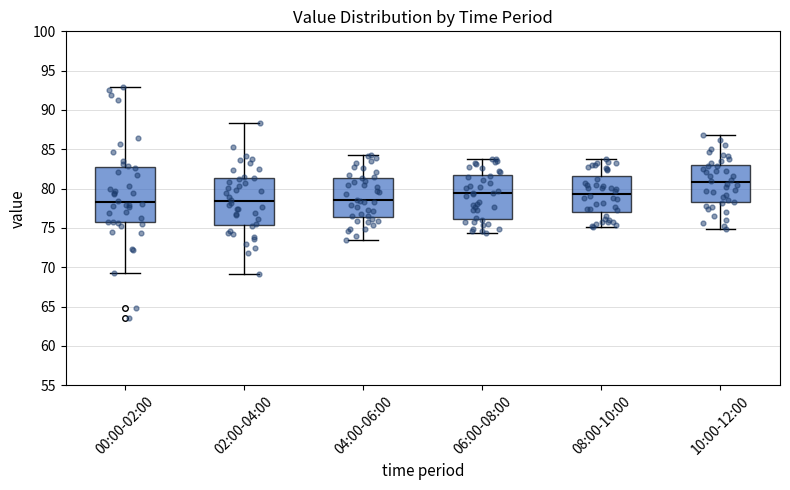

Reading left to right, transcribe this box plot: for each box, give where its median line is, the range the box spans, and where its two whiskers end, as read against the y-axis. The values are not printed on the chart, so give them approximately, as read against the axis.

00:00-02:00: median 78.5, box 75.5 to 82.5, whiskers 69.5 to 93.0
02:00-04:00: median 78.5, box 75.5 to 81.5, whiskers 69.0 to 88.5
04:00-06:00: median 78.5, box 76.5 to 81.5, whiskers 73.5 to 84.5
06:00-08:00: median 79.5, box 76.0 to 81.5, whiskers 74.5 to 84.0
08:00-10:00: median 79.5, box 77.0 to 81.5, whiskers 75.0 to 84.0
10:00-12:00: median 81.0, box 78.5 to 83.0, whiskers 75.0 to 87.0